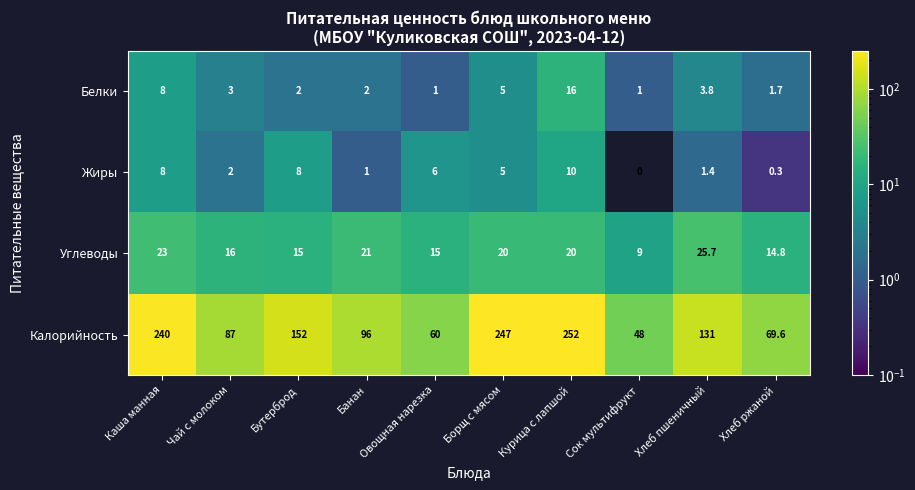

At Овощная нарезка, list the series in order from largest to smallest.

Калорийность, Углеводы, Жиры, Белки